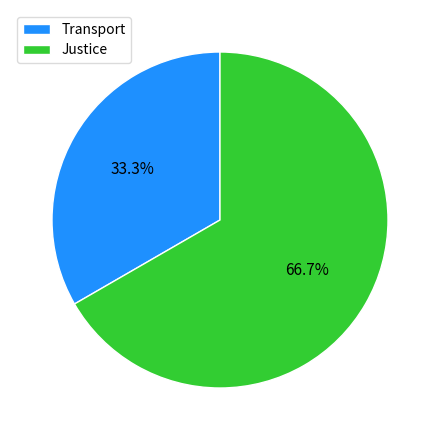

How many segments does this pie chart have?

2